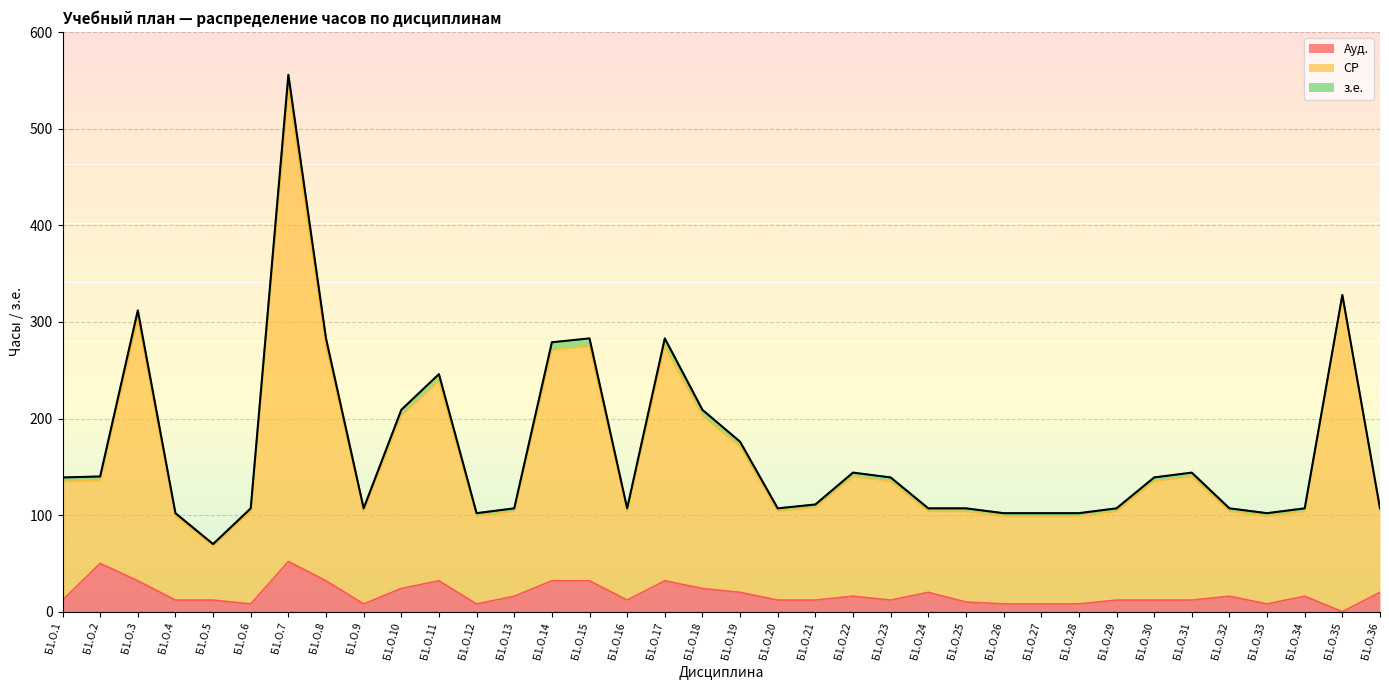

Is the value of СР at Б1.О.19 greater than the value of Ауд. at Б1.О.36?

Yes